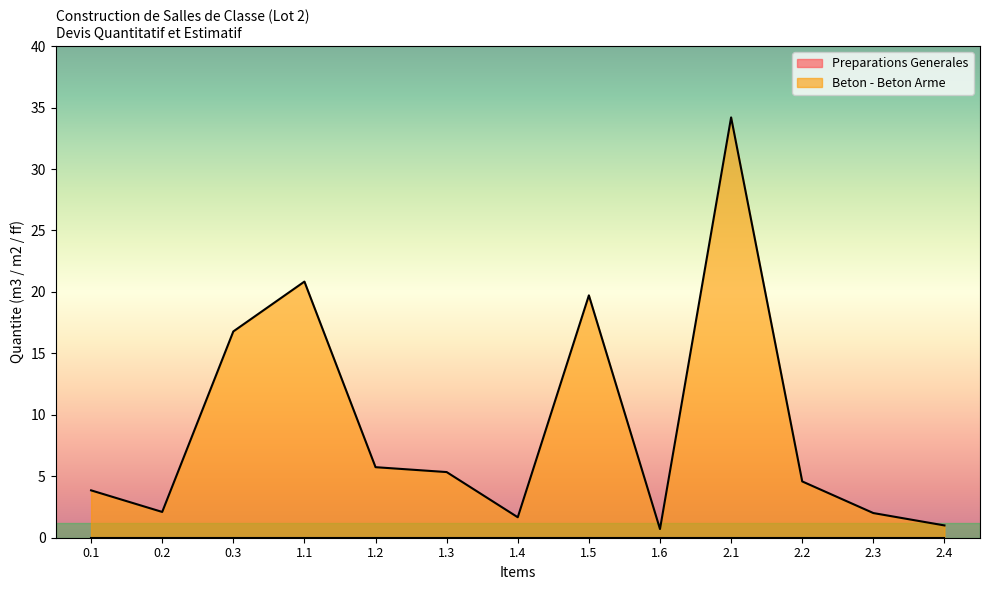

Approximately how many times larger is the value at 2.3 compared to 2.1?

0.1